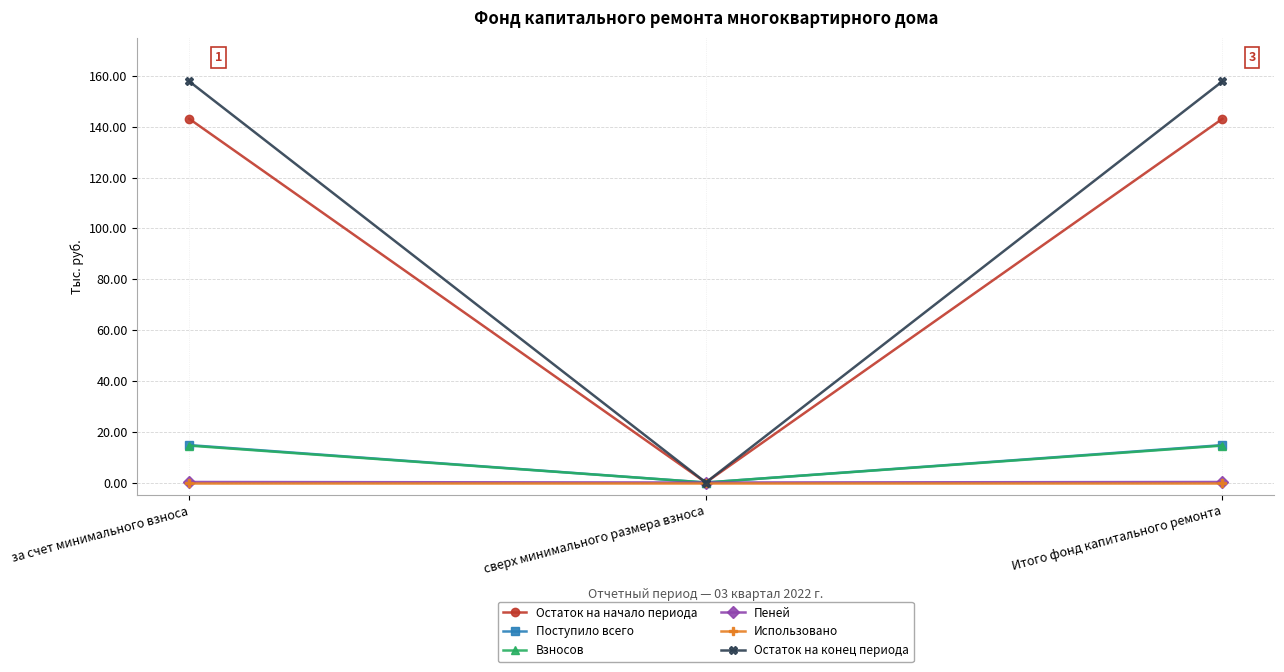

What is the maximum value shown in the chart?

157.9